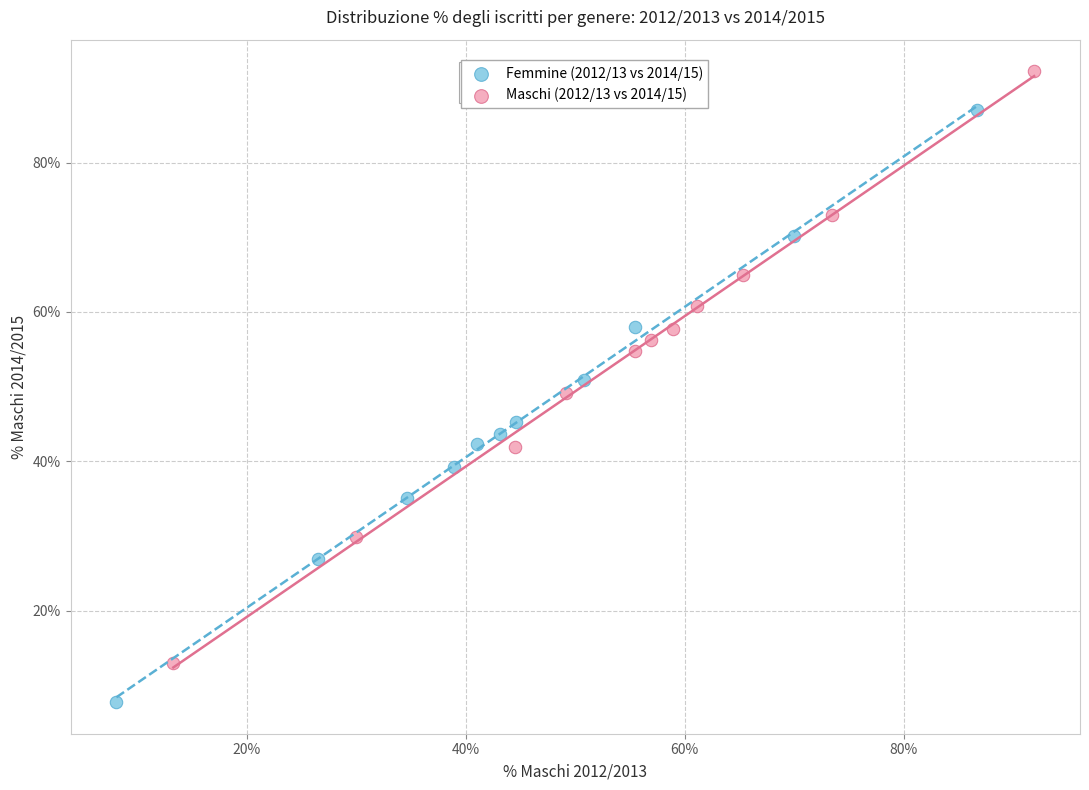

Which series reaches the maximum Y coordinate?

Maschi (2012/13 vs 2014/15)